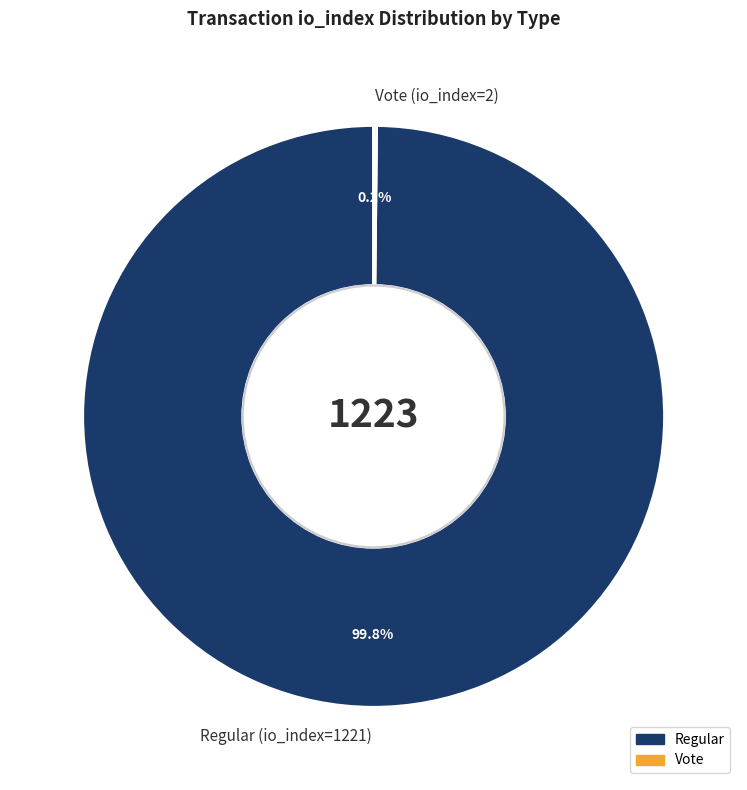

What portion of the pie excludes Regular (io_index=1221)?

0.2%